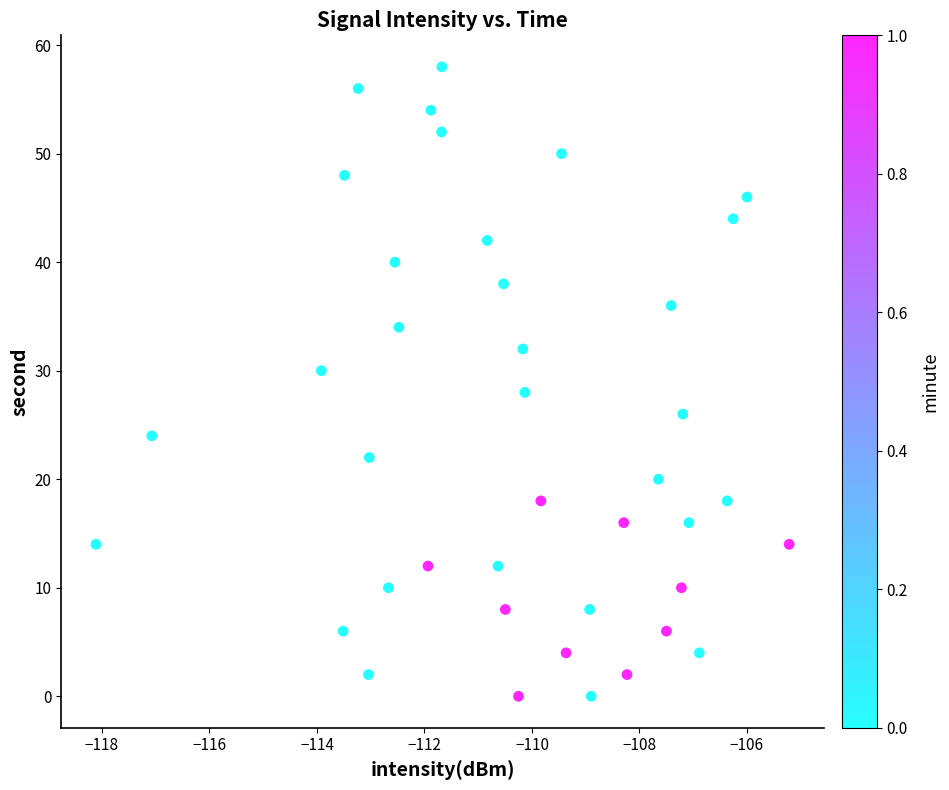

What is the range of Y values (max minus min)?

58